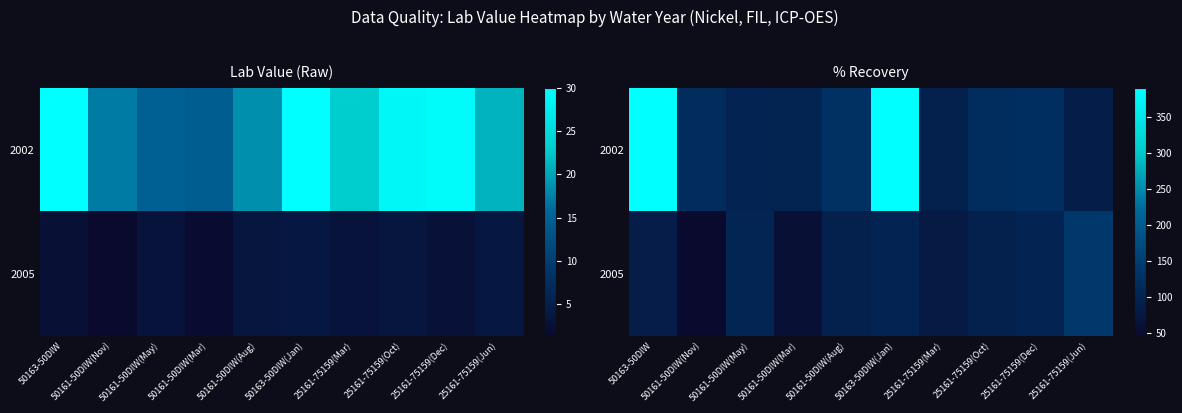

Is the value of 2005 at 25161-75159(Dec) greater than the value of 2002 at 50163-50DIW(Jan)?

No